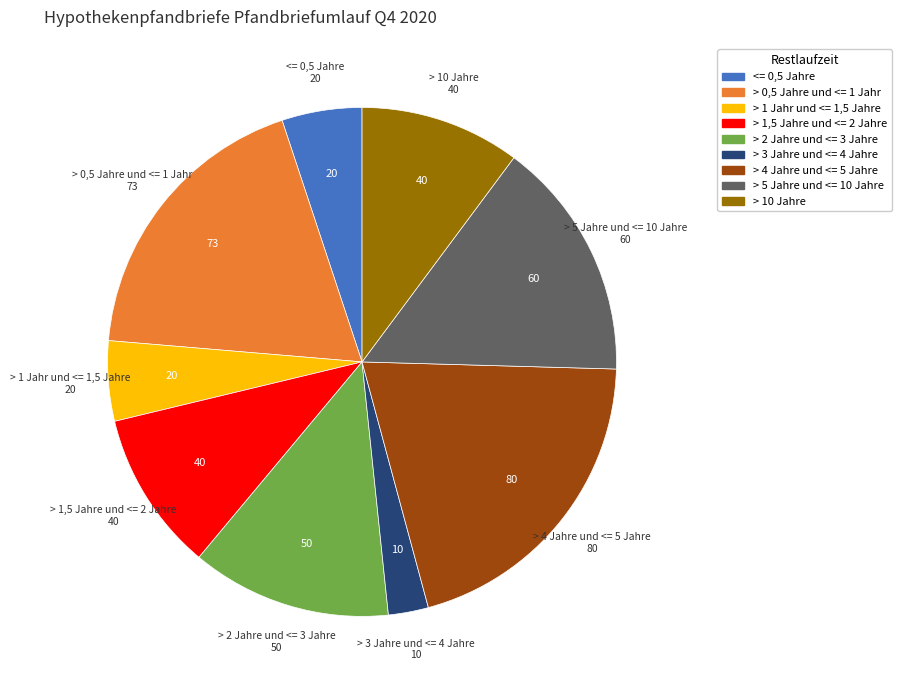

Is there a majority slice in this chart?

No